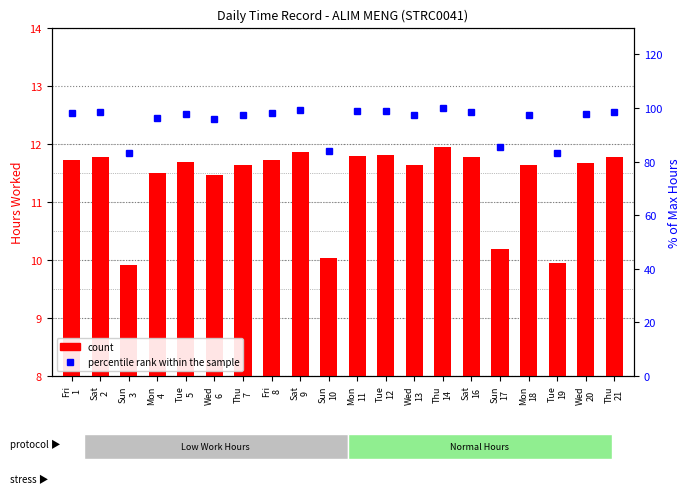

List the labels in order of percentile rank within the sample value, largest first.

Thu
14, Sat
9, Tue
12, Mon
11, Sat
2, Sat
16, Thu
21, Fri
1, Fri
8, Tue
5, Wed
20, Thu
7, Wed
13, Mon
18, Mon
4, Wed
6, Sun
17, Sun
10, Tue
19, Sun
3